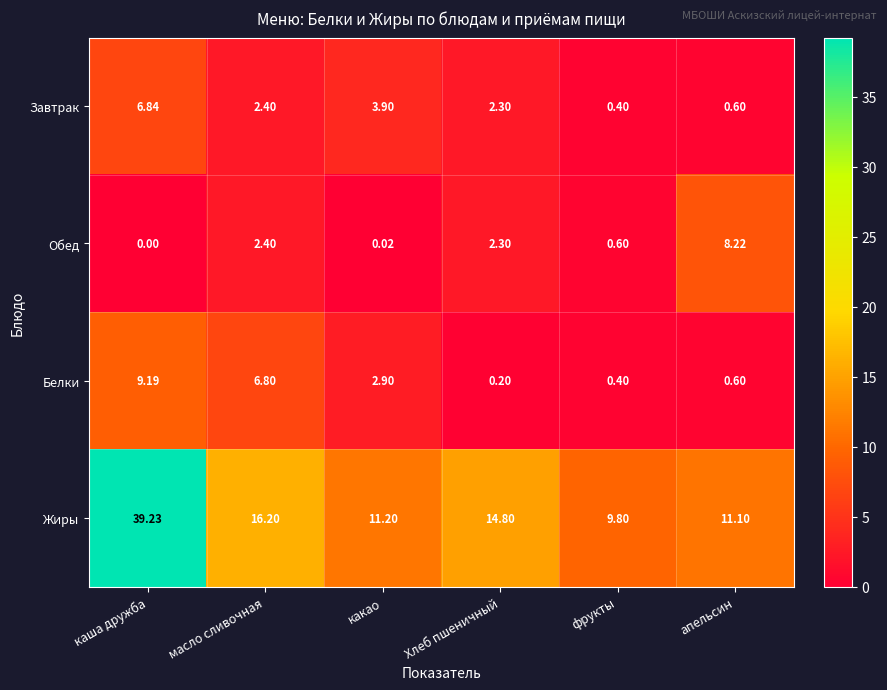

Count the number of categories in the chart.

6